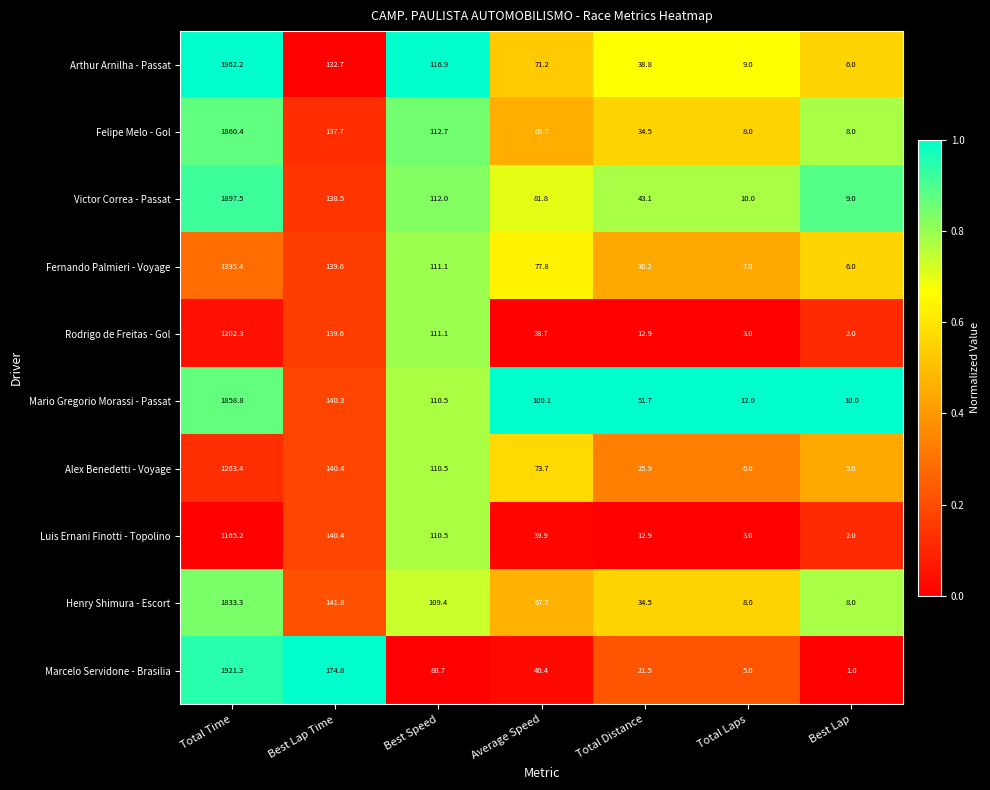

Is it true that Arthur Arnilha - Passat equals 3.3 at Best Lap?

False